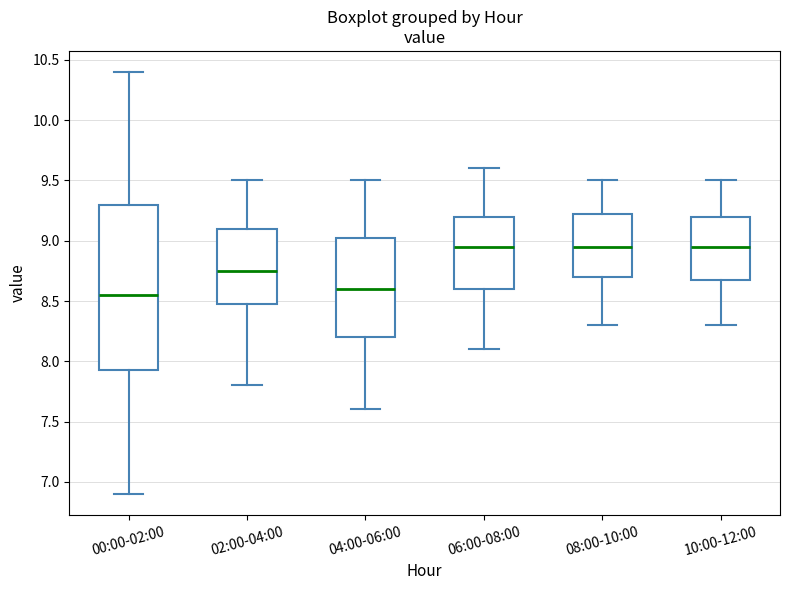

Reading left to right, transcribe this box plot: for each box, give where its median line is, the range the box spans, and where its two whiskers end, as read against the y-axis. The values are not printed on the chart, so give them approximately, as read against the axis.

00:00-02:00: median 8.55, box 7.95 to 9.30, whiskers 6.90 to 10.40
02:00-04:00: median 8.75, box 8.50 to 9.10, whiskers 7.80 to 9.50
04:00-06:00: median 8.60, box 8.20 to 9.05, whiskers 7.60 to 9.50
06:00-08:00: median 8.95, box 8.60 to 9.20, whiskers 8.10 to 9.60
08:00-10:00: median 8.95, box 8.70 to 9.25, whiskers 8.30 to 9.50
10:00-12:00: median 8.95, box 8.70 to 9.20, whiskers 8.30 to 9.50